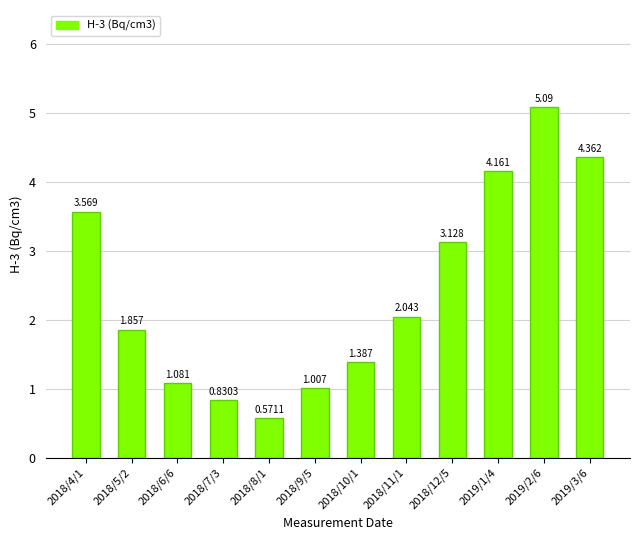

What is the maximum value shown in the chart?

5.1